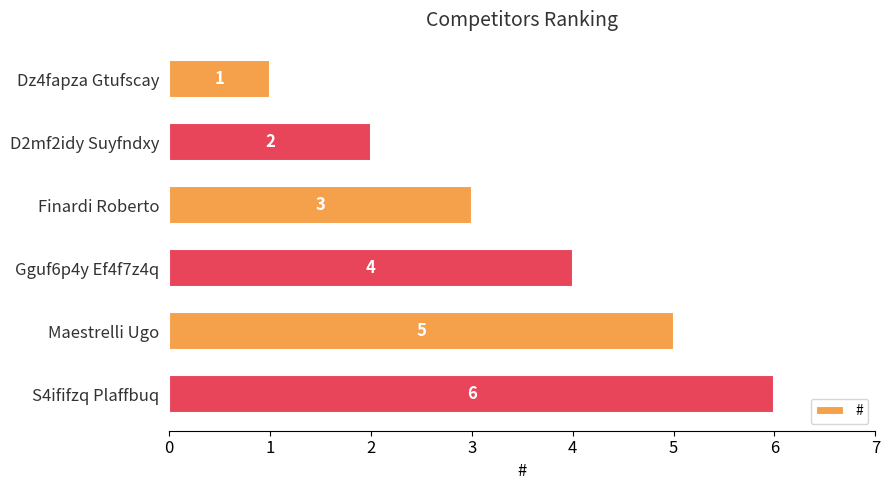

Approximately how many times larger is the value at Maestrelli Ugo compared to Dz4fapza Gtufscay?

5.0